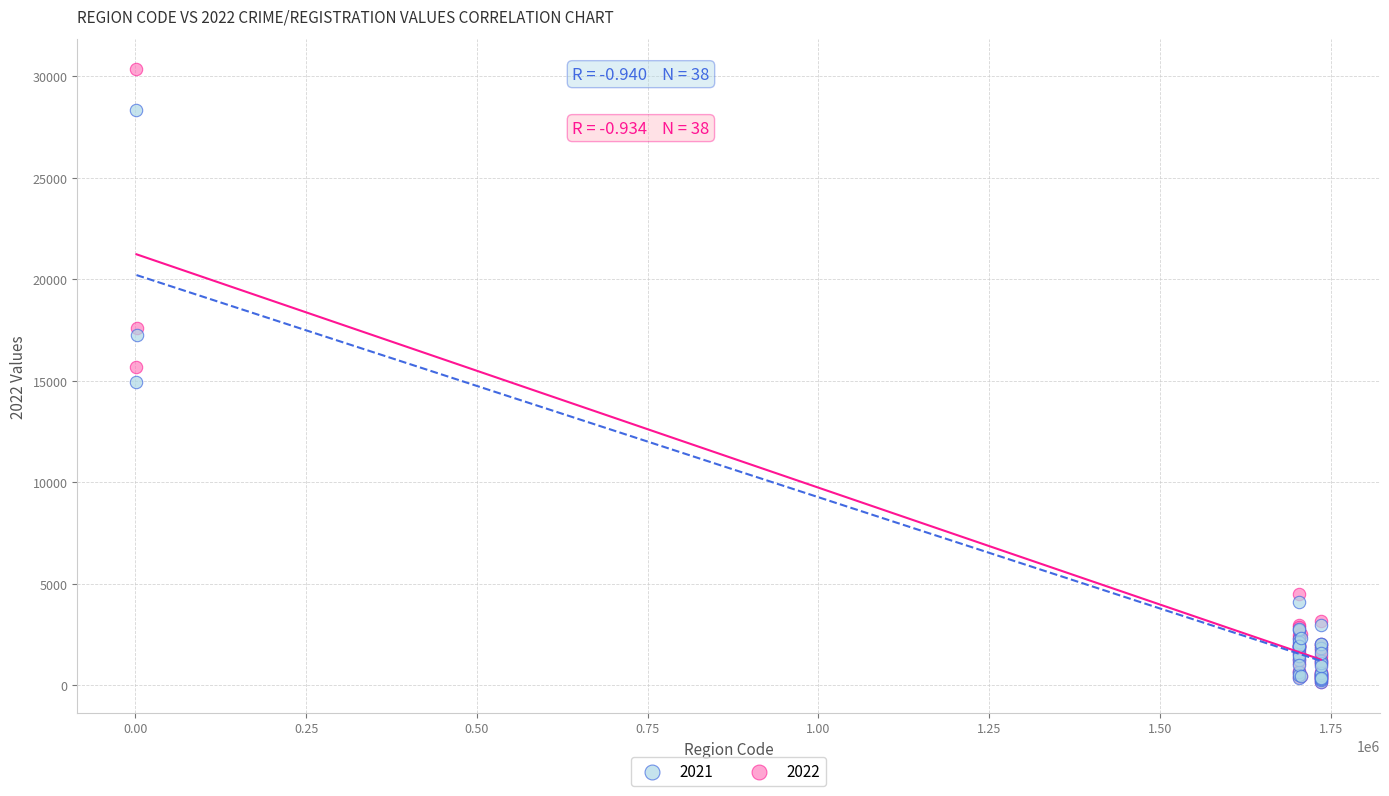

What are all the series names shown in the legend?

2021, 2022